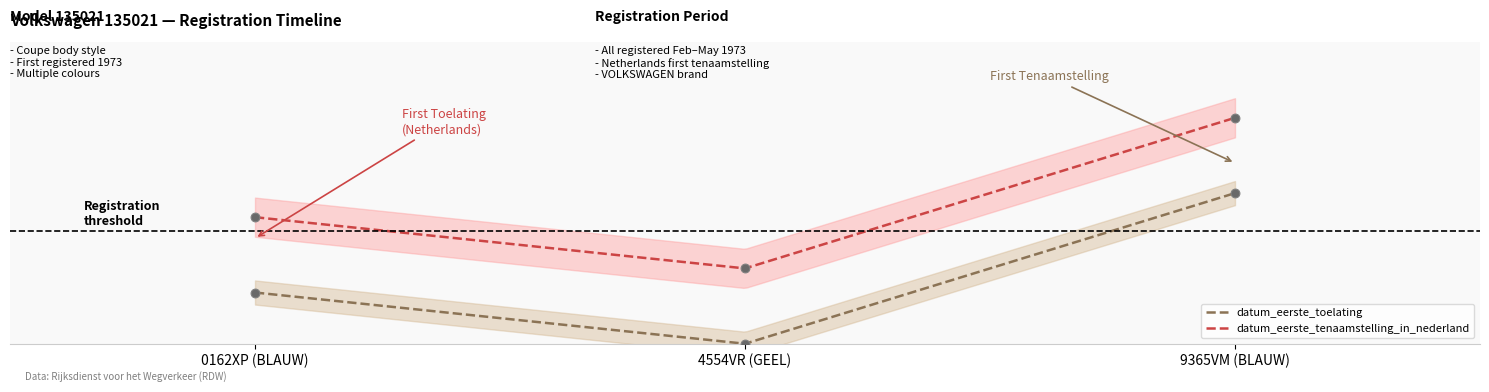

What is the total value across all series at 0162XP (BLAUW)?

118.0